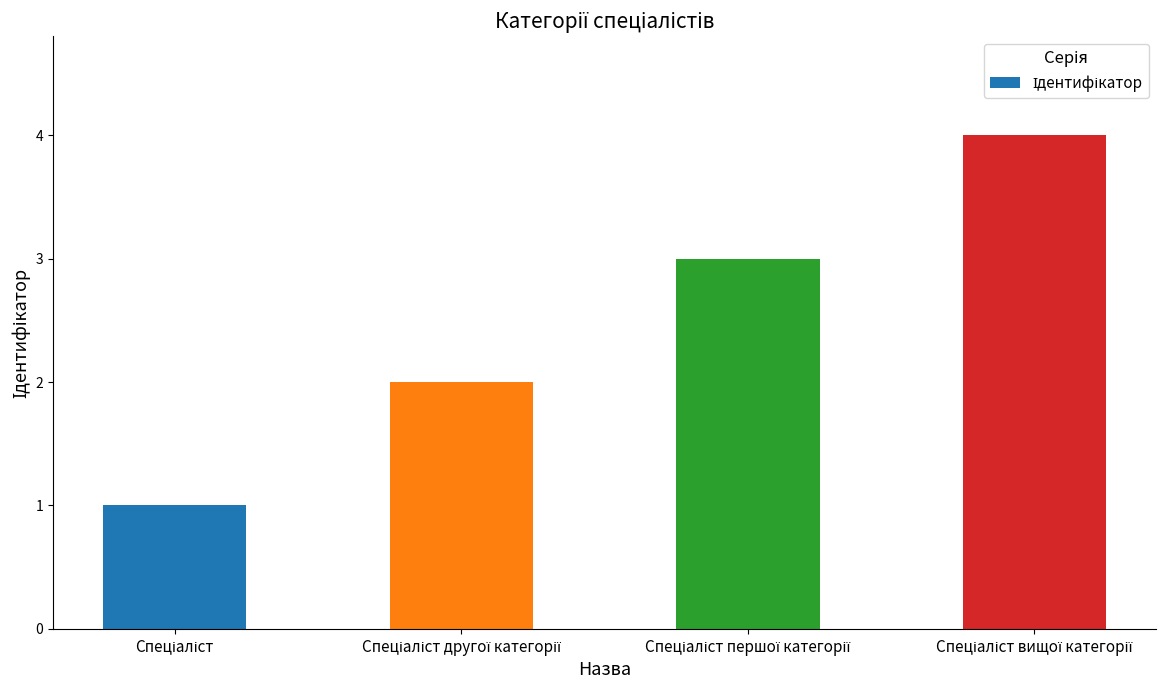

What is the maximum value shown in the chart?

4